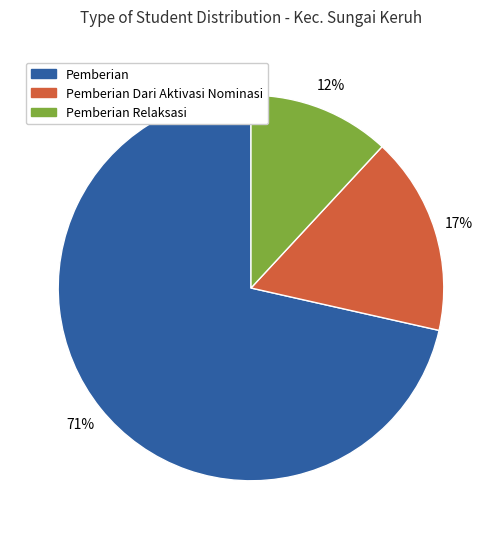

Is there a majority slice in this chart?

Yes